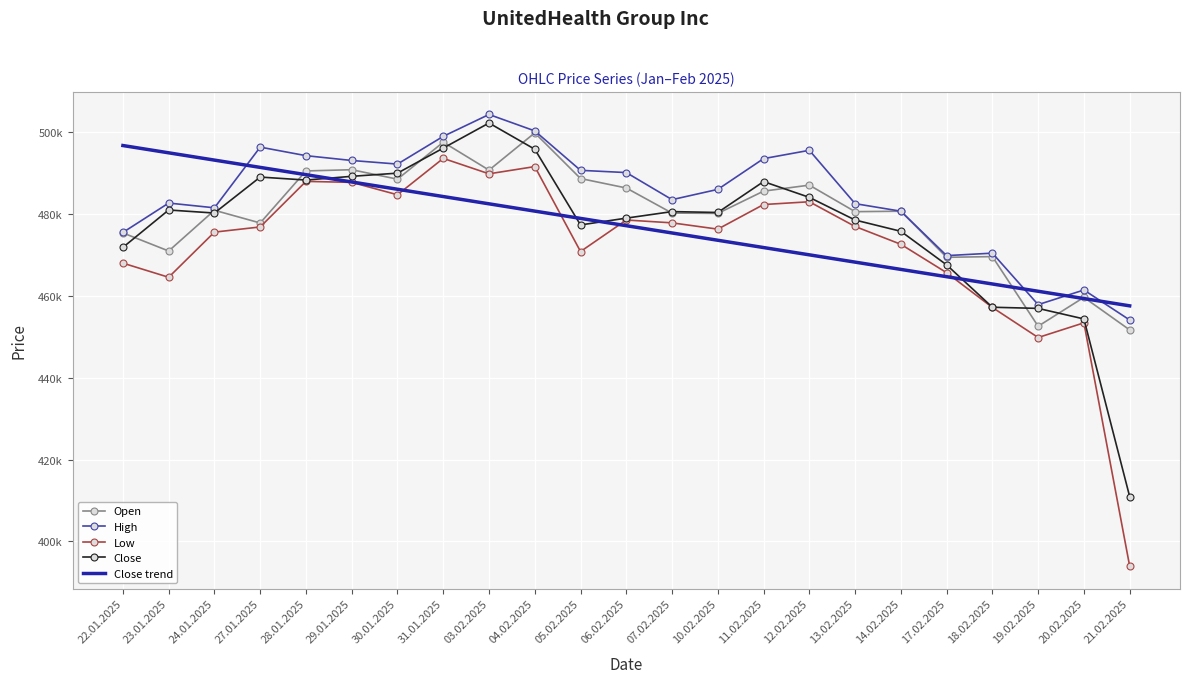

True or false: Close and High intersect in this chart.

False